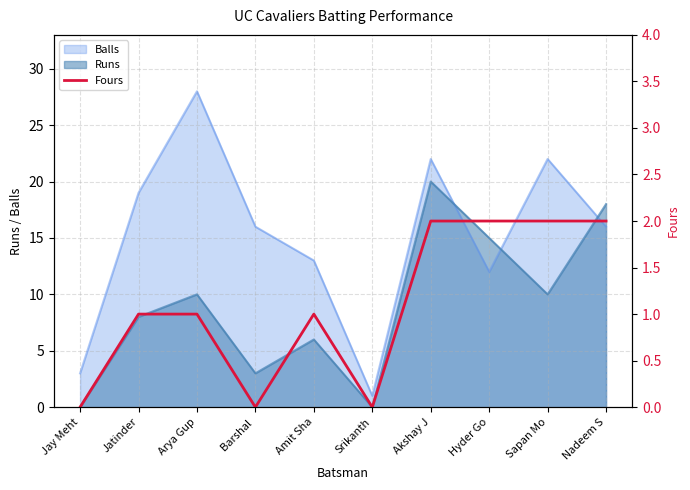

Is it true that the value at Srikanth is 1?

False